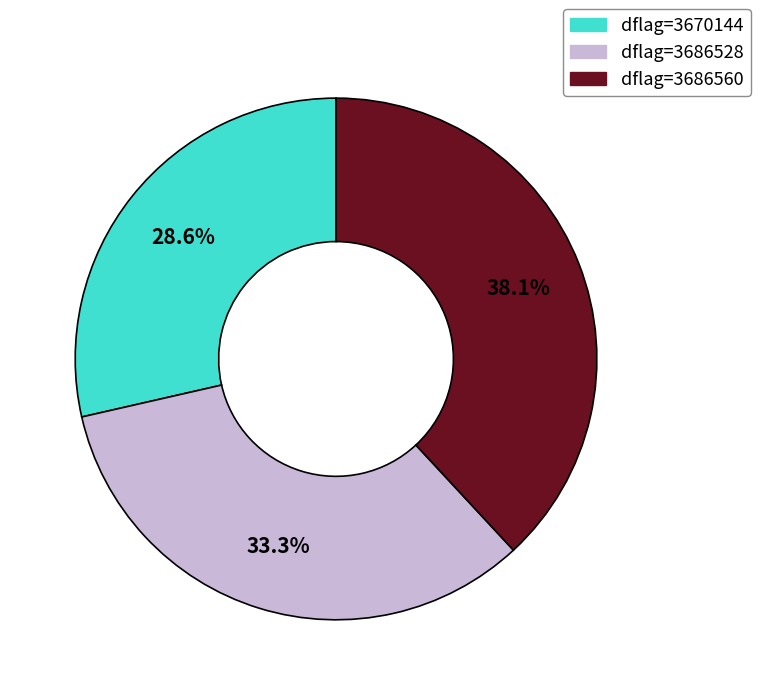

Is the sum of dflag=3686528 and dflag=3670144 greater than half?

Yes